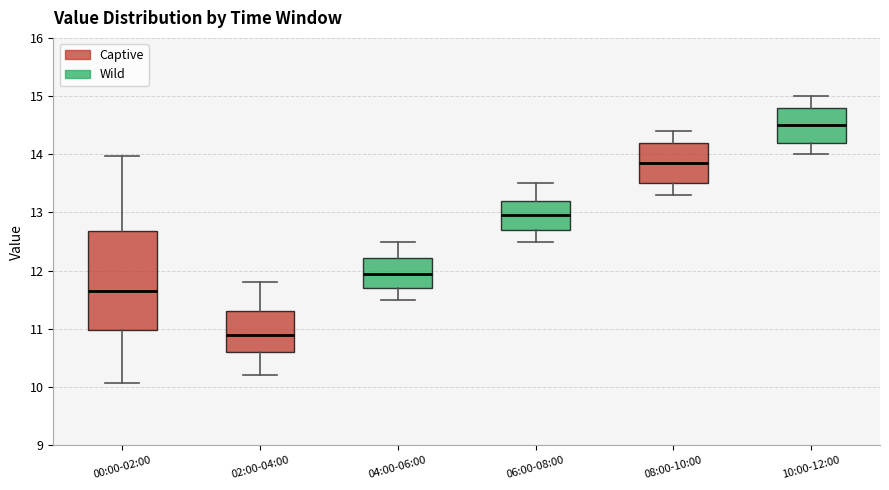

Reading left to right, transcribe this box plot: for each box, give where its median line is, the range the box spans, and where its two whiskers end, as read against the y-axis. The values are not printed on the chart, so give them approximately, as read against the axis.

00:00-02:00: median 11.7, box 11.0 to 12.7, whiskers 10.1 to 14.0
02:00-04:00: median 10.9, box 10.6 to 11.3, whiskers 10.2 to 11.8
04:00-06:00: median 12.0, box 11.7 to 12.2, whiskers 11.5 to 12.5
06:00-08:00: median 13.0, box 12.7 to 13.2, whiskers 12.5 to 13.5
08:00-10:00: median 13.9, box 13.5 to 14.2, whiskers 13.3 to 14.4
10:00-12:00: median 14.5, box 14.2 to 14.8, whiskers 14.0 to 15.0